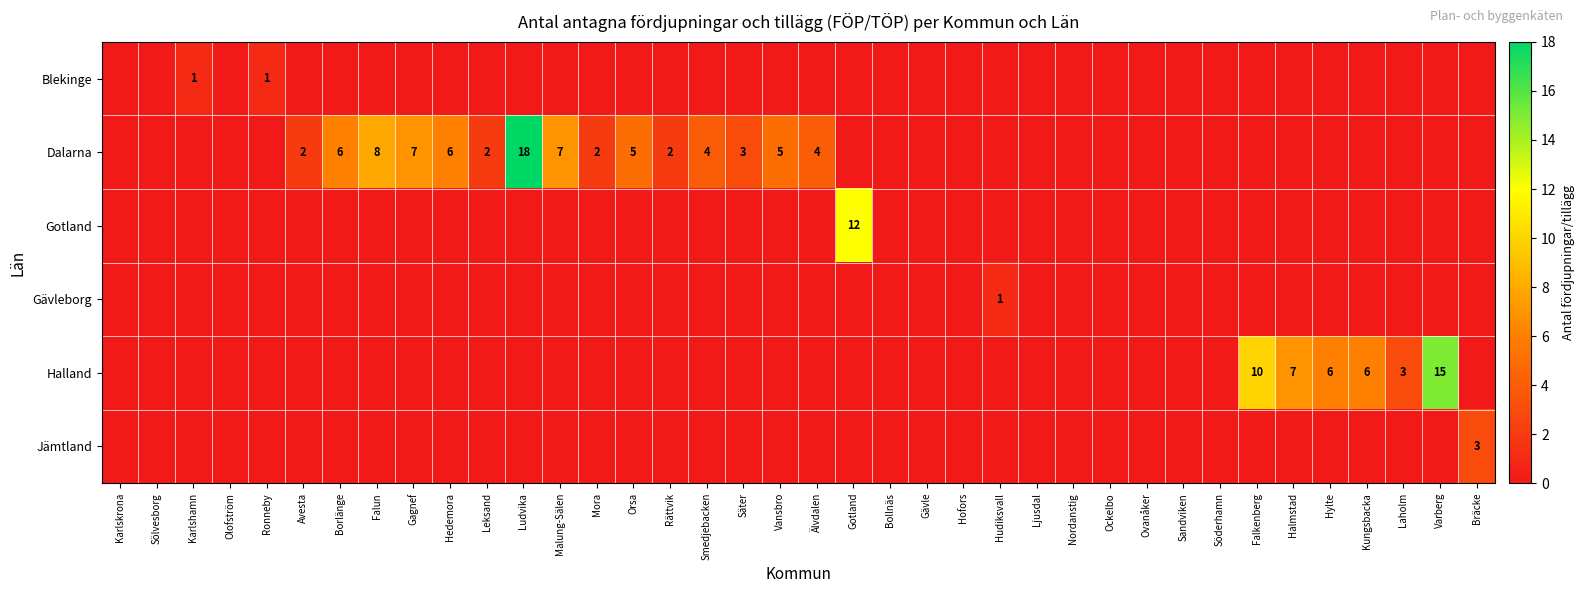

List the labels in order of Gotland value, smallest first.

Karlskrona, Sölvesborg, Karlshamn, Olofström, Ronneby, Avesta, Borlänge, Falun, Gagnef, Hedemora, Leksand, Ludvika, Malung-Sälen, Mora, Orsa, Rättvik, Smedjebacken, Säter, Vansbro, Älvdalen, Bollnäs, Gävle, Hofors, Hudiksvall, Ljusdal, Nordanstig, Ockelbo, Ovanåker, Sandviken, Söderhamn, Falkenberg, Halmstad, Hylte, Kungsbacka, Laholm, Varberg, Bräcke, Gotland